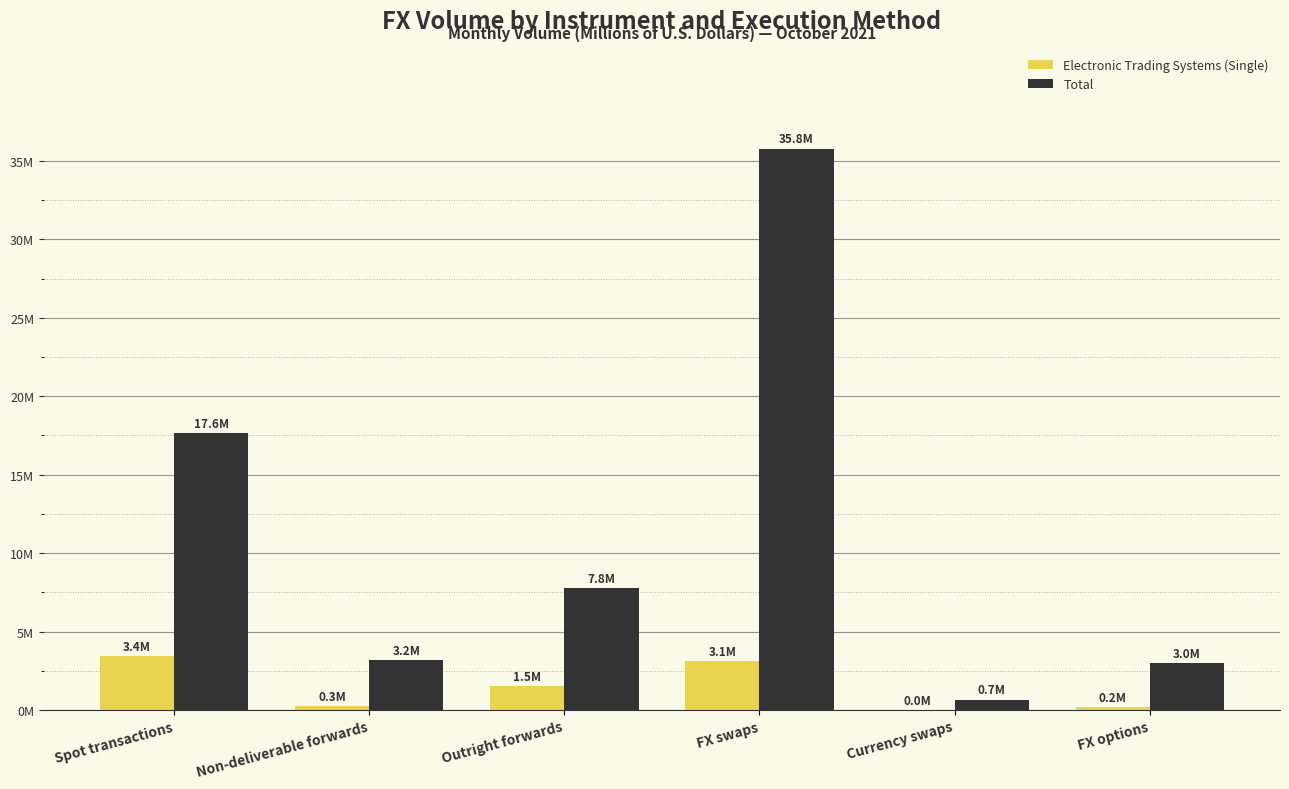

What are all the series names shown in the legend?

Electronic Trading Systems (Single), Total